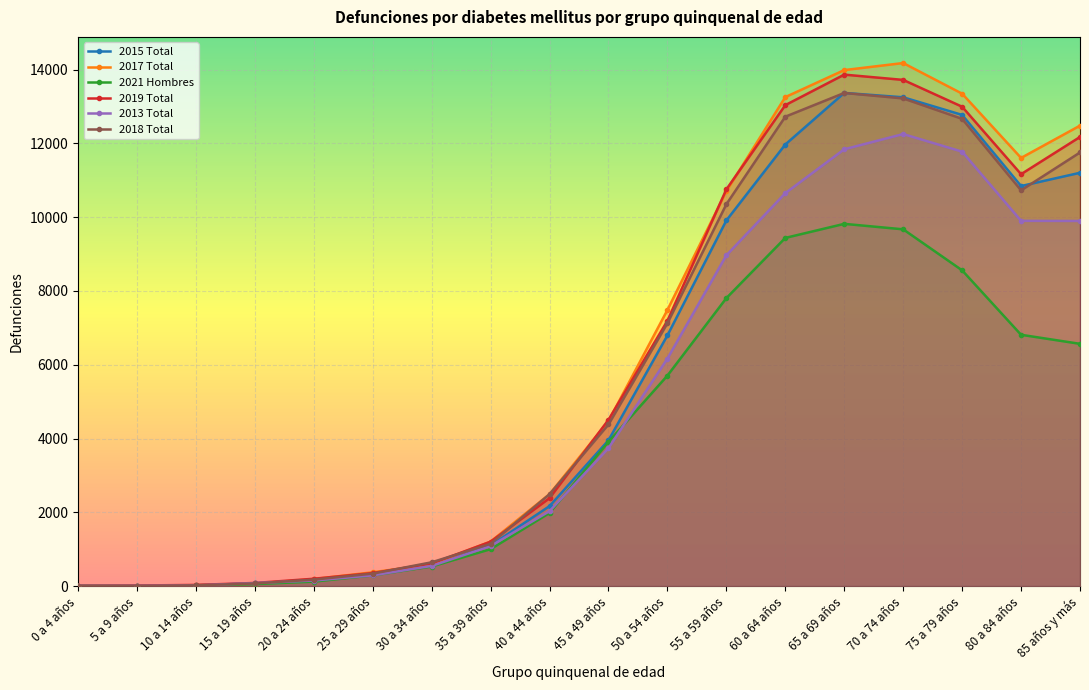

What is the difference between the maximum and minimum values in the 2018 Total series?

13364